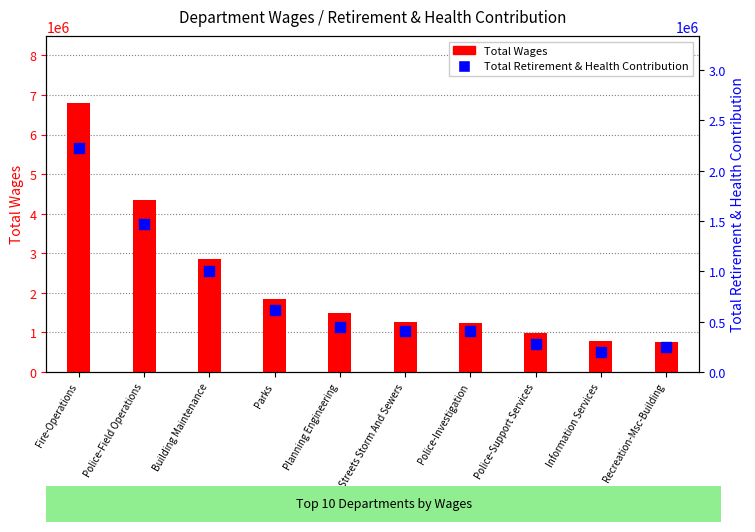

Which series has the largest total across all categories?

Total Wages